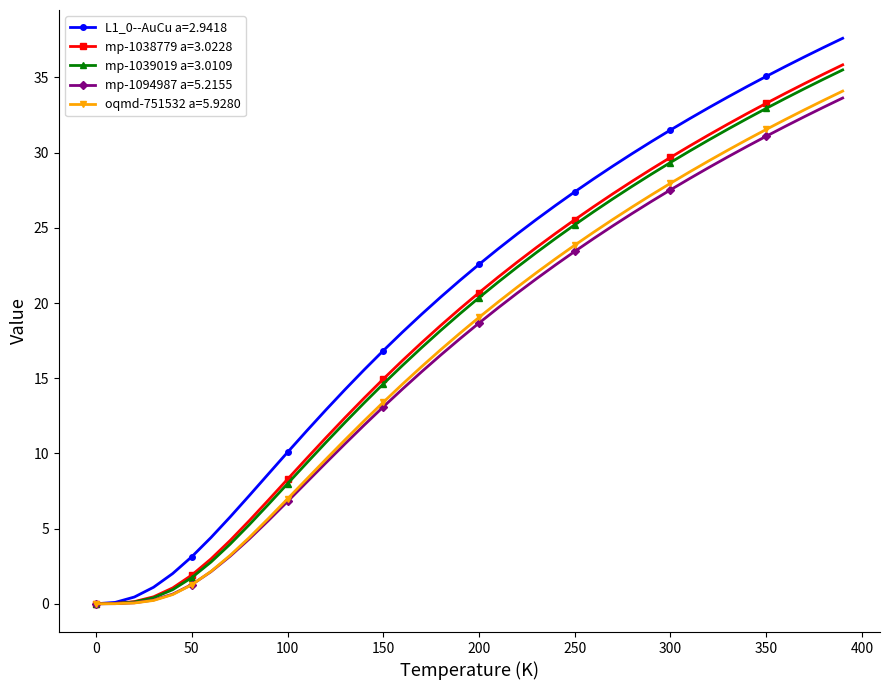

How many distinct data groups are displayed?

5